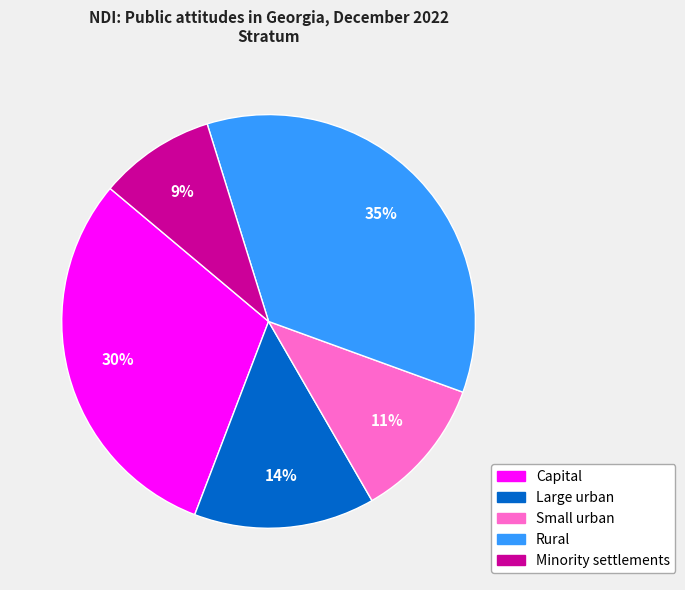

Rank the categories by value from highest to lowest.

Rural, Capital, Large urban, Small urban, Minority settlements